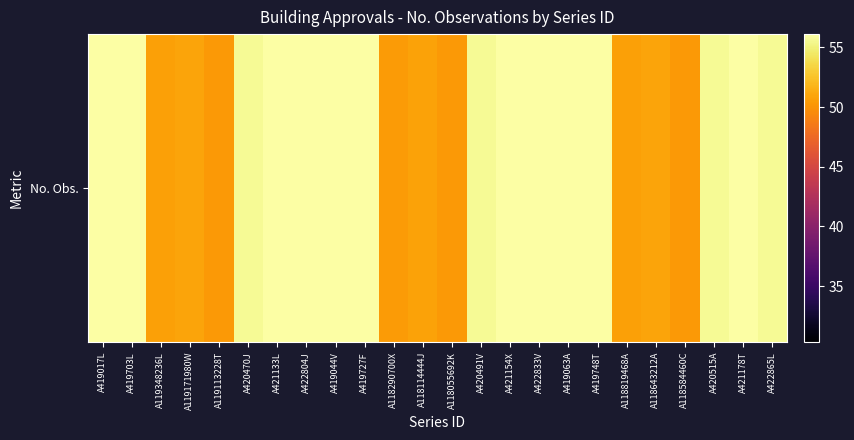

How many values exceed 55?

15